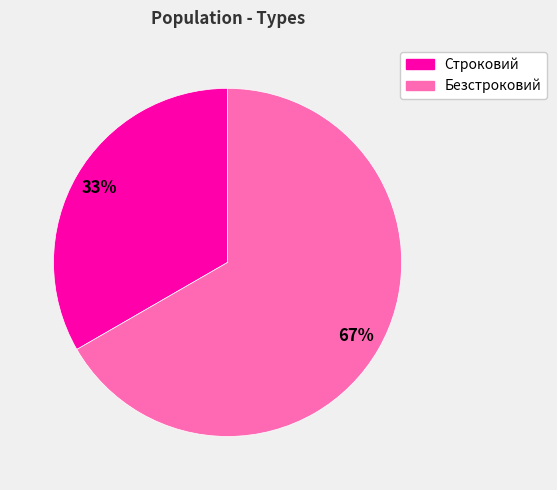

True or false: Безстроковий accounts for 67% of the total.

True